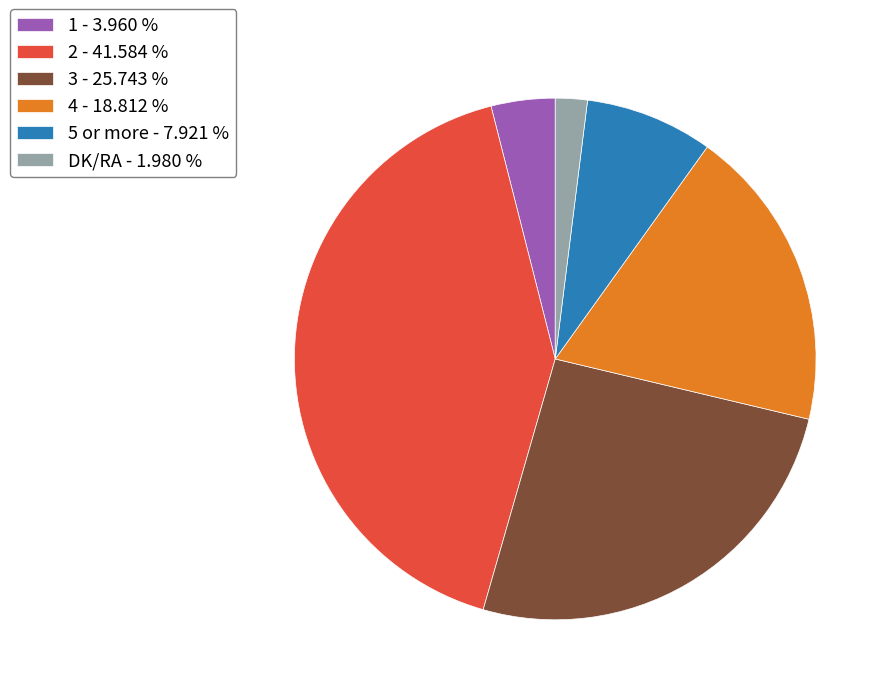

Does any single category account for the majority?

No